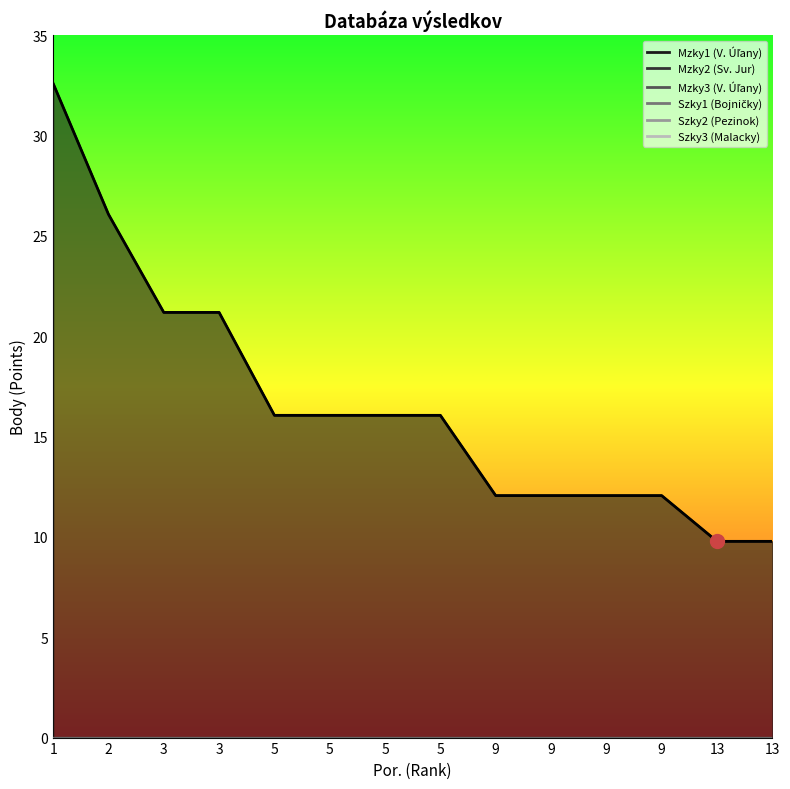

At which category is the sum across all series the highest?

1